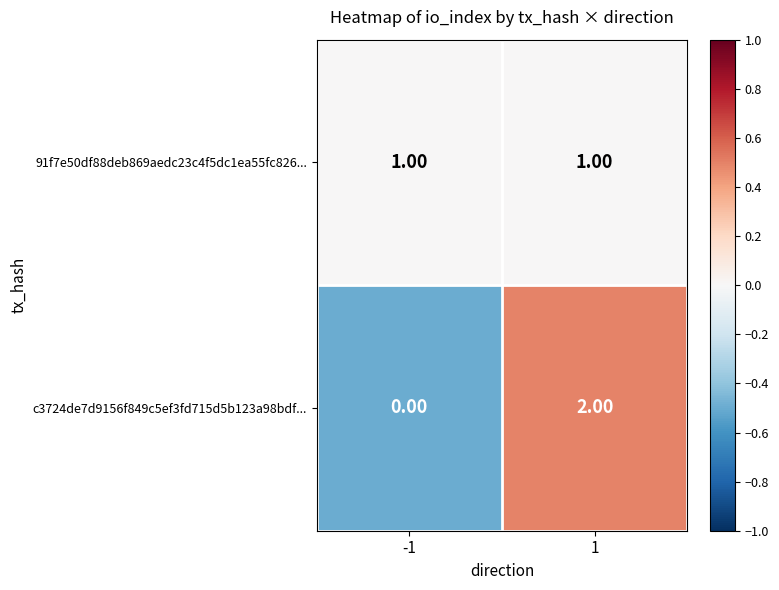

What is the total value across all series at 1?

3